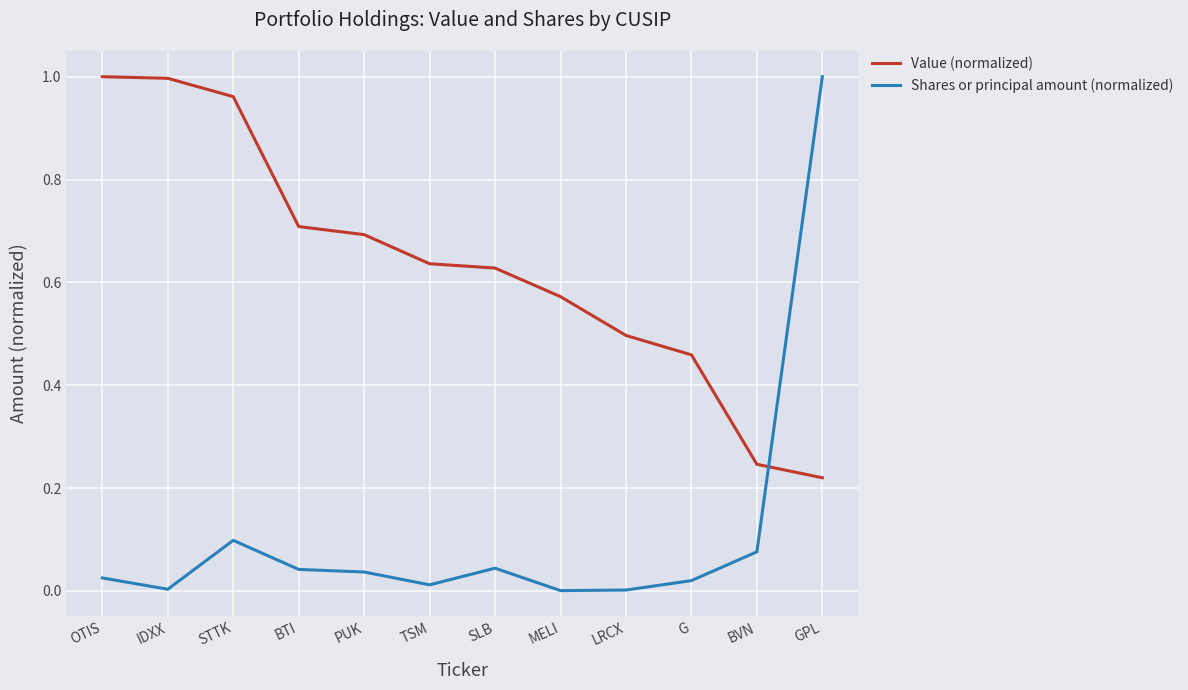

What is the difference between the maximum and minimum values in the Value (normalized) series?

0.8